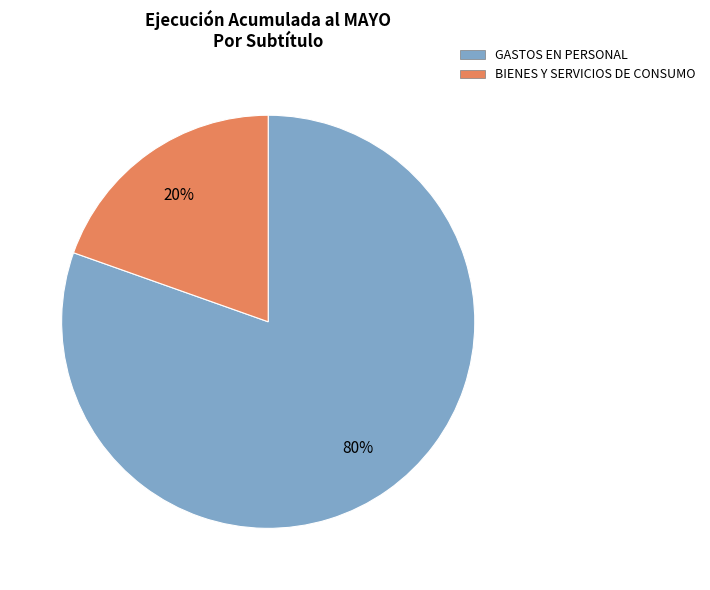

Is BIENES Y SERVICIOS DE CONSUMO the majority of the pie?

No